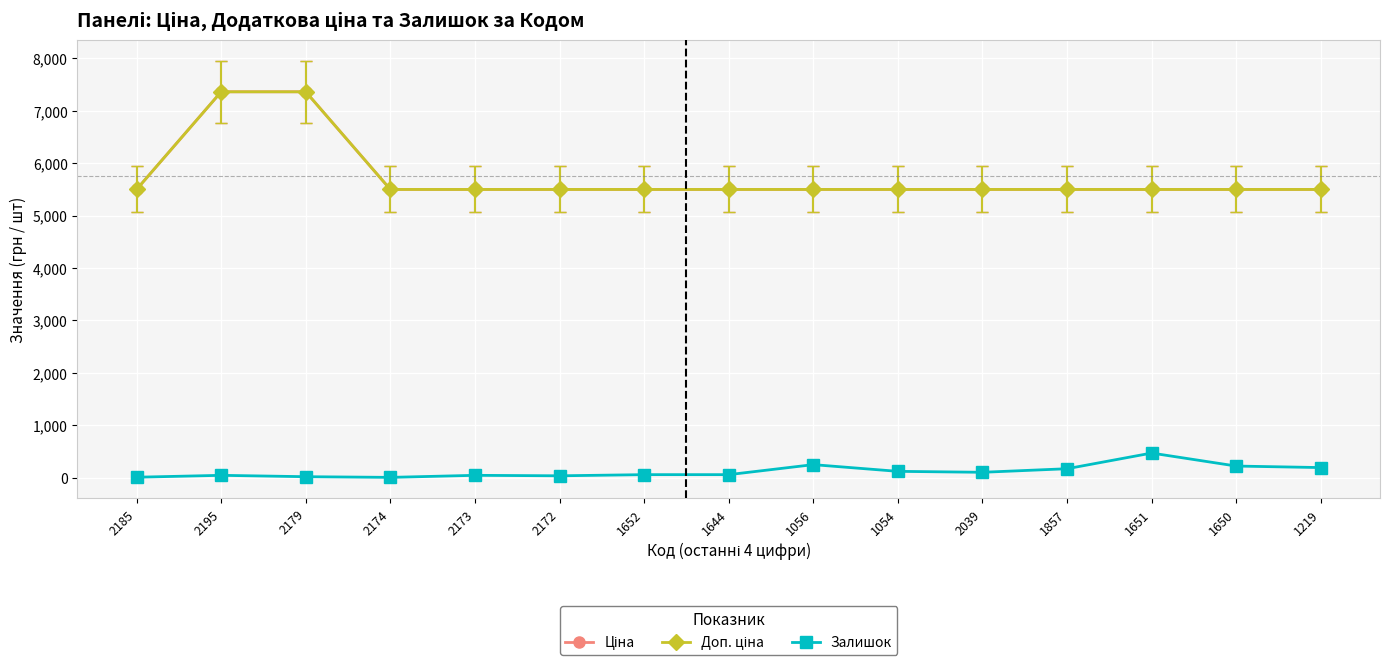

Is this an area chart (filled region under the line)?

No